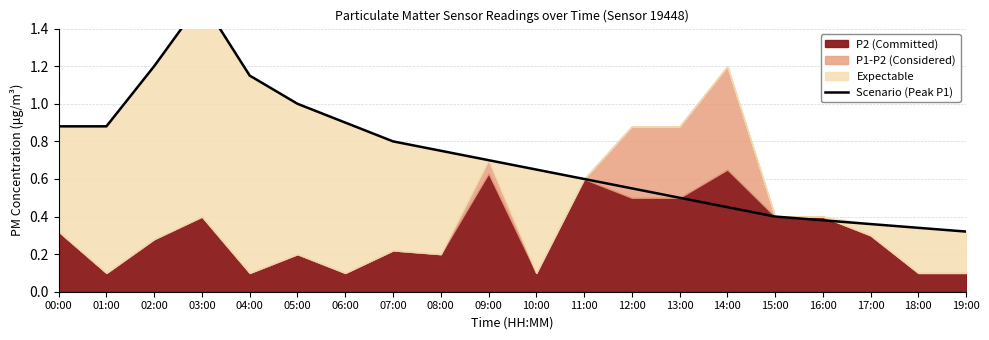

What is the difference between the values at 03:00 and 19:00?

1.2